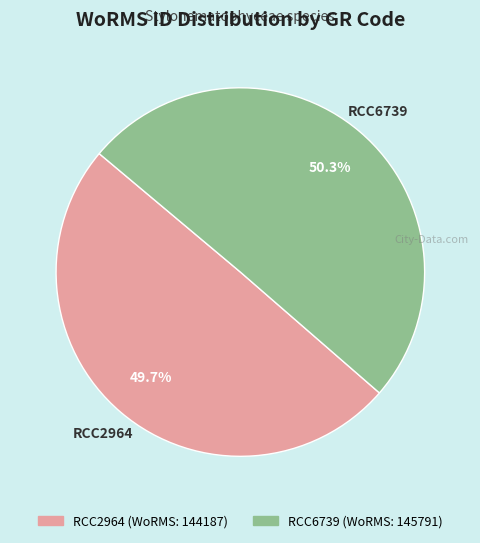

To the nearest percent, what is the difference between the RCC6739 and RCC2964 slice percentages?

1%